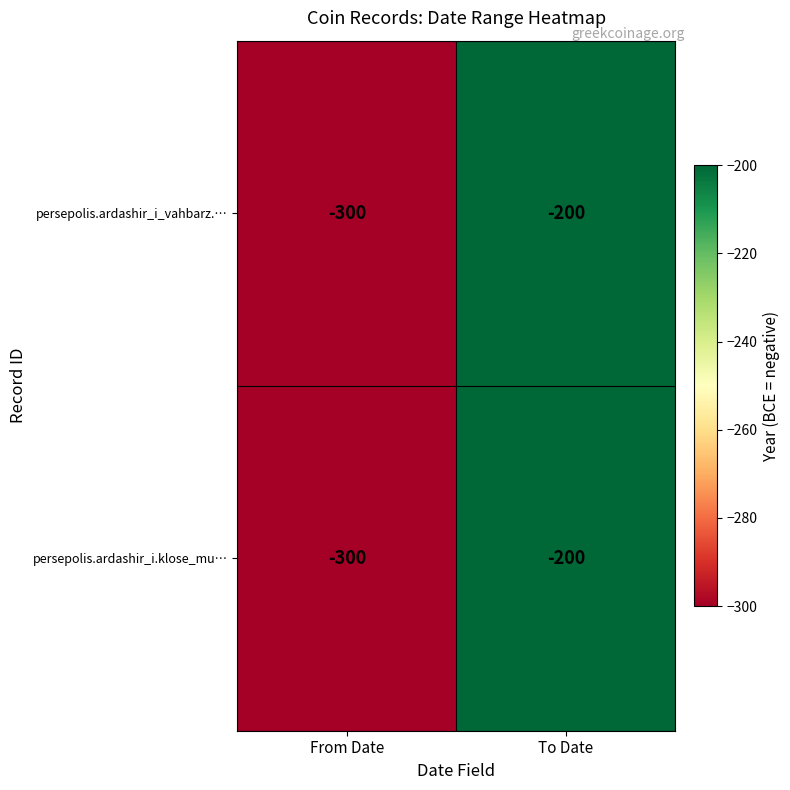

Reading left to right, what are all the values shown in this chart?

persepolis.ardashir_i_vahbarz.…: -300	-200
persepolis.ardashir_i.klose_mu…: -300	-200